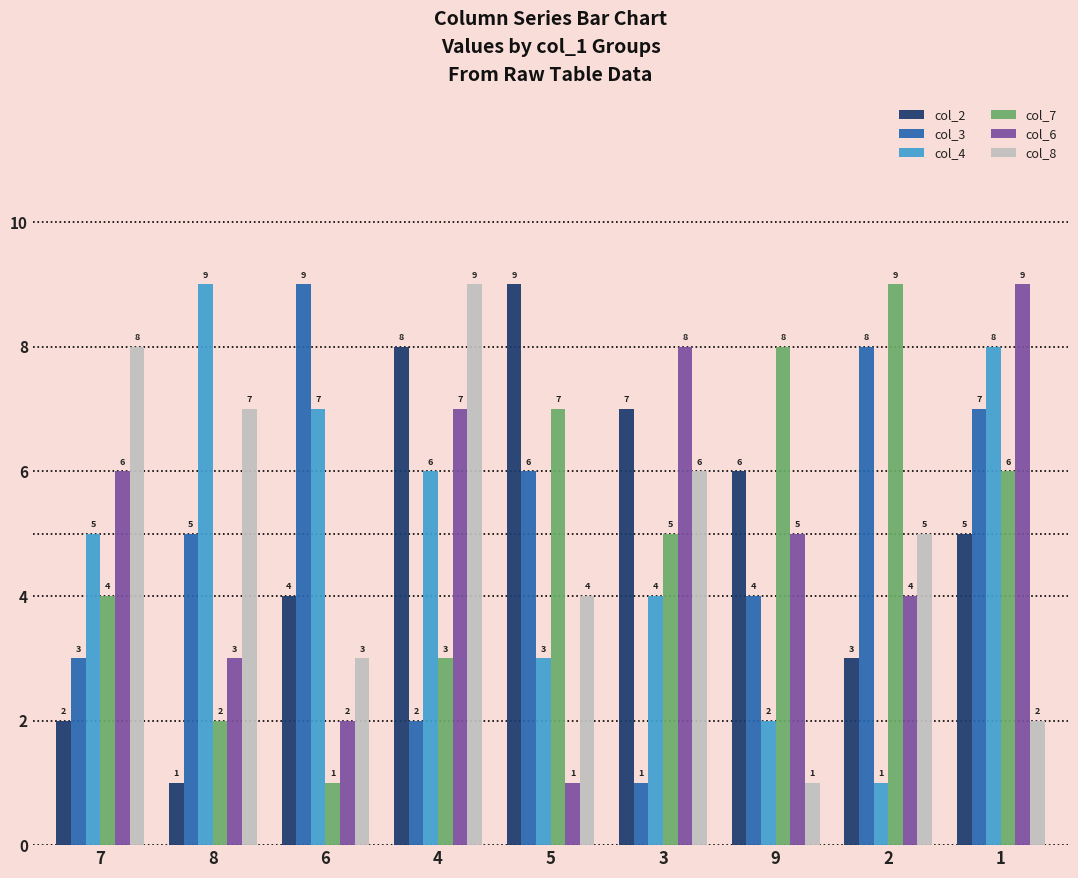

The value of col_2 at 6 is 6. True or false?

False